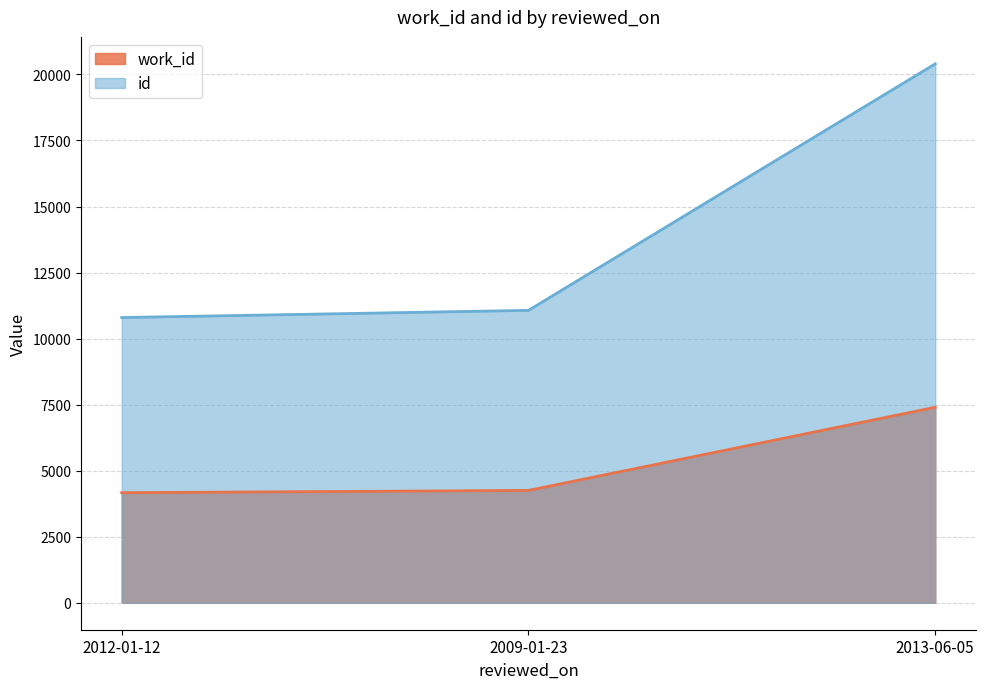

What is the sum of the id values at 2009-01-23 and 2013-06-05?

31470